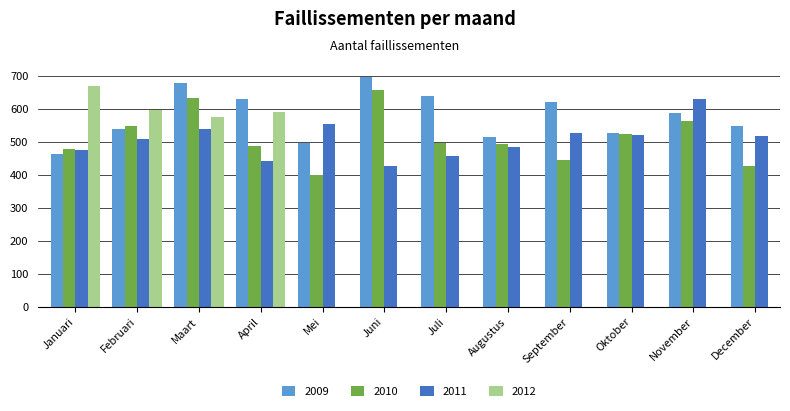

How many data points in 2009 are less than 588?

6